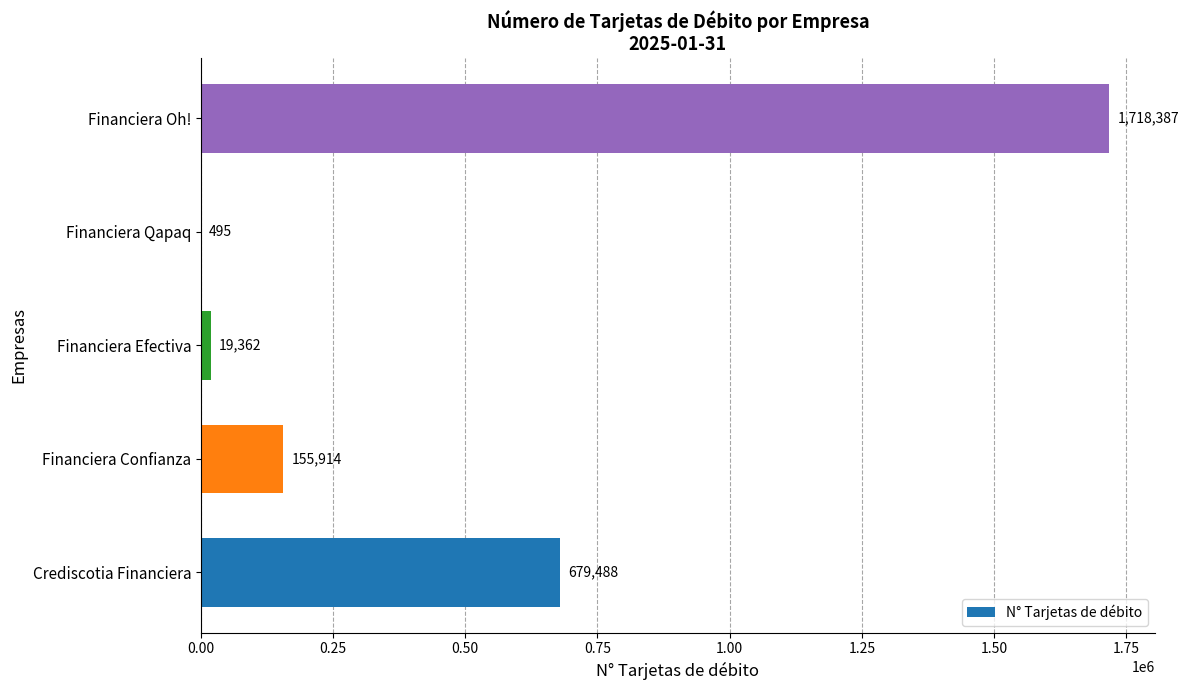

Reading bottom to top, transcribe all the data shown in this chart.

Crediscotia Financiera=679488	Financiera Confianza=155914	Financiera Efectiva=19362	Financiera Qapaq=495	Financiera Oh!=1718387